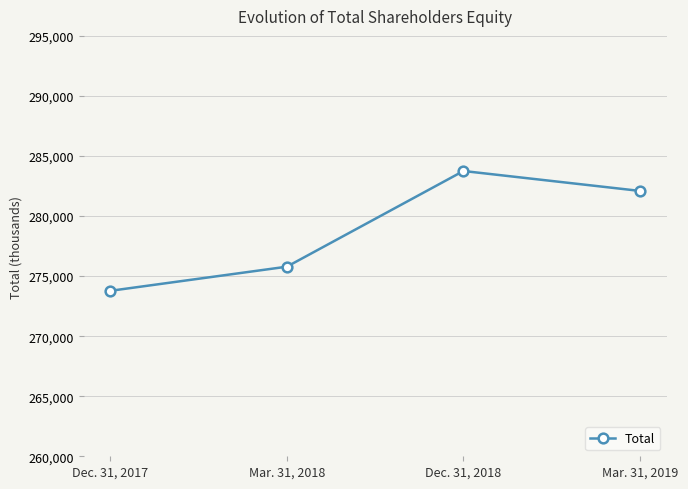

Rank the categories by value from highest to lowest.

Dec. 31, 2018, Mar. 31, 2019, Mar. 31, 2018, Dec. 31, 2017